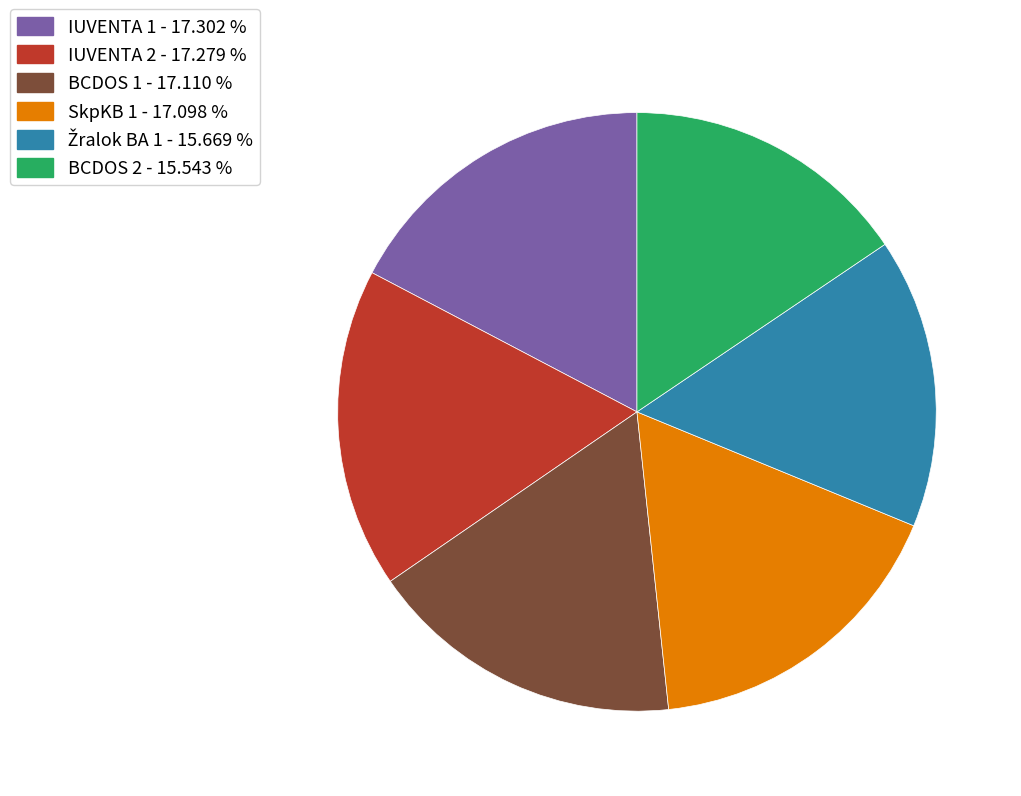

Is there a majority slice in this chart?

No